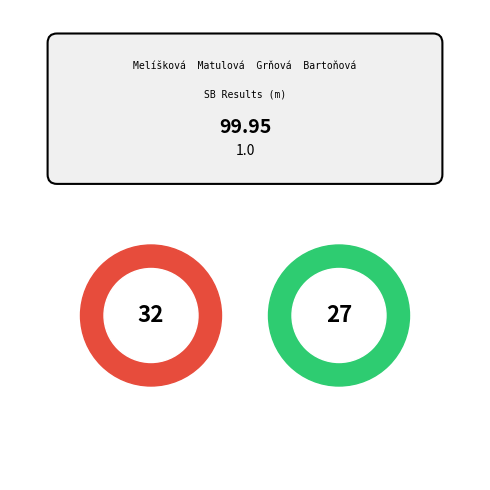

Is Melíšková Liana the majority of the pie?

No